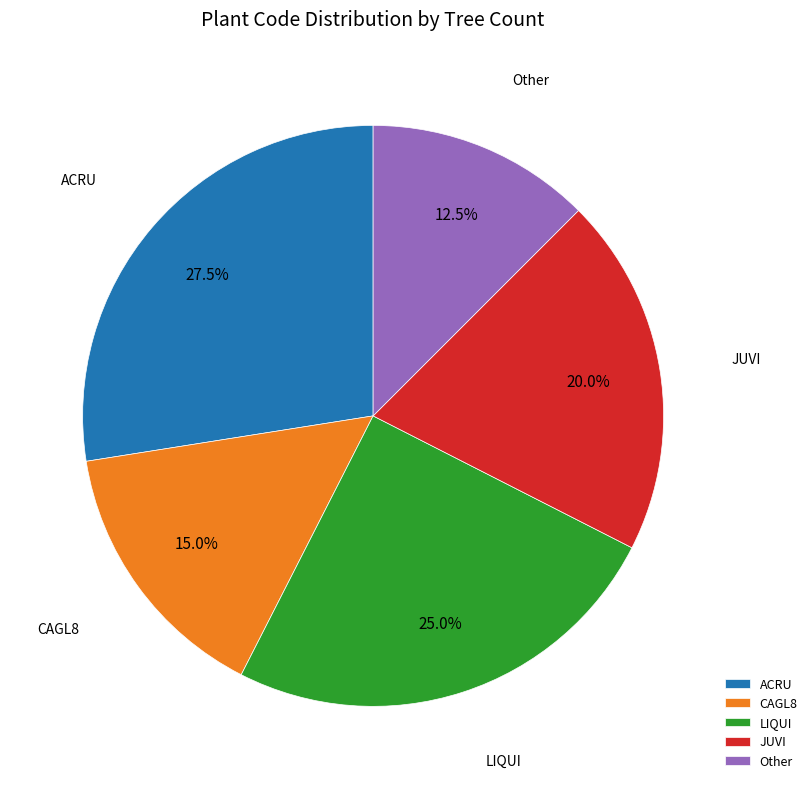

To the nearest percent, what is the average slice percentage?

20%